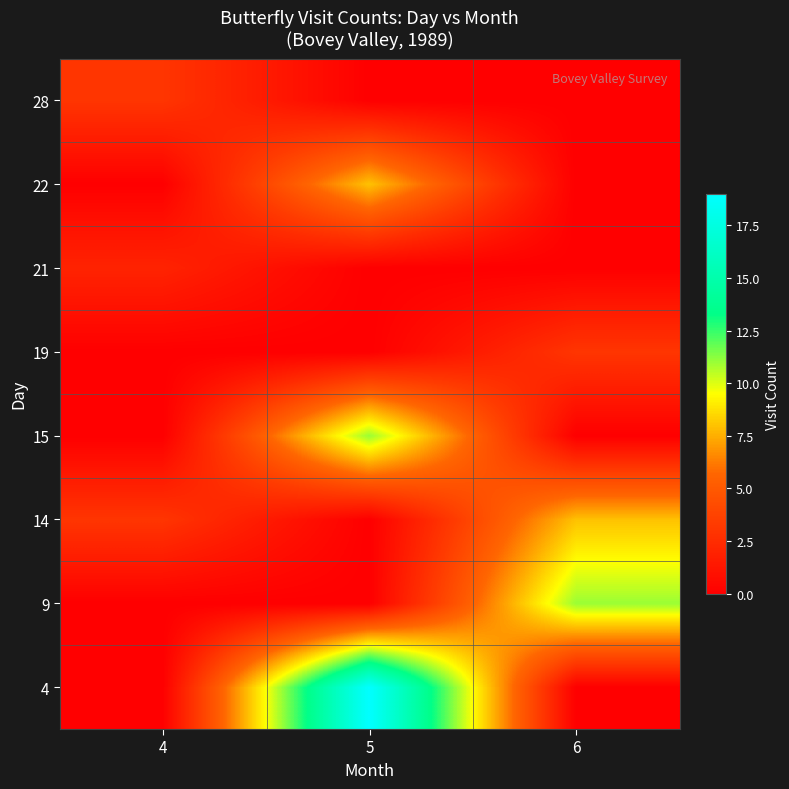

Which has a higher value, 4 or 5?

5